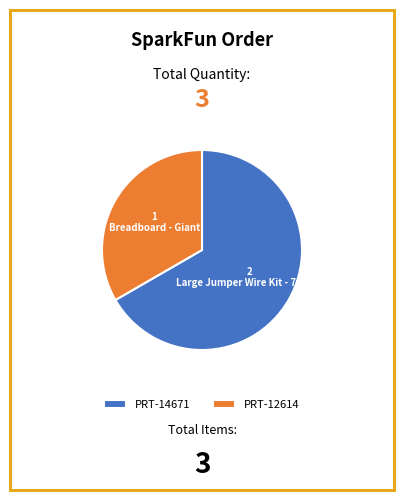

Which slice is the largest?

PRT-14671